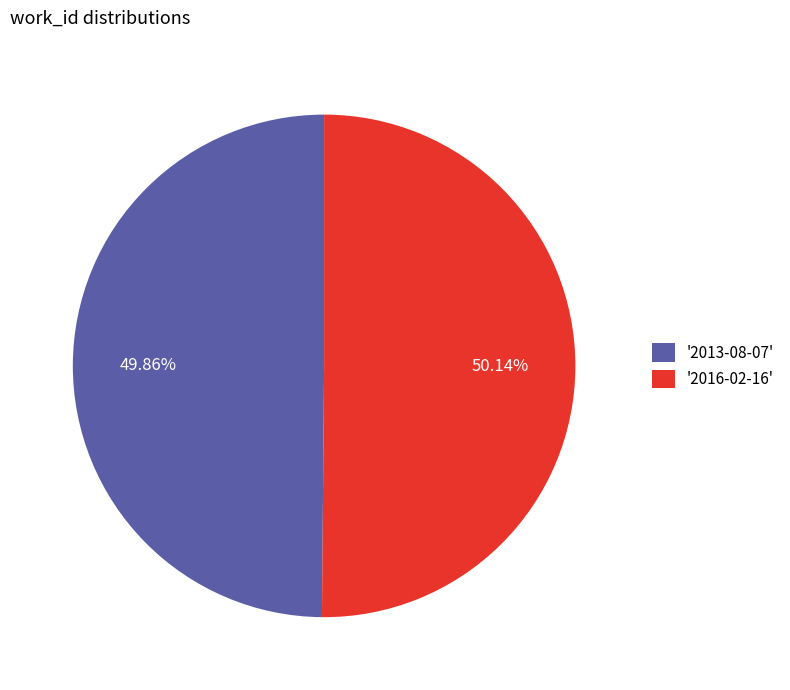

Is there any slice that represents more than half of the pie?

Yes